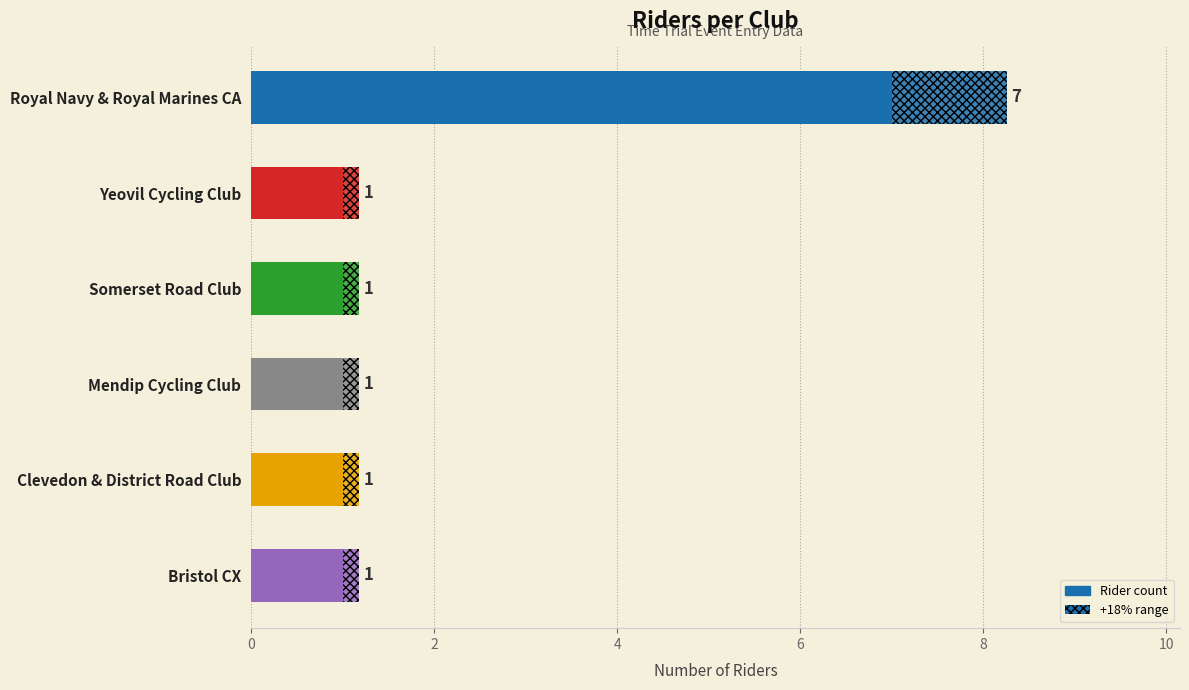

What is the value of the 5th bar from the left?

1